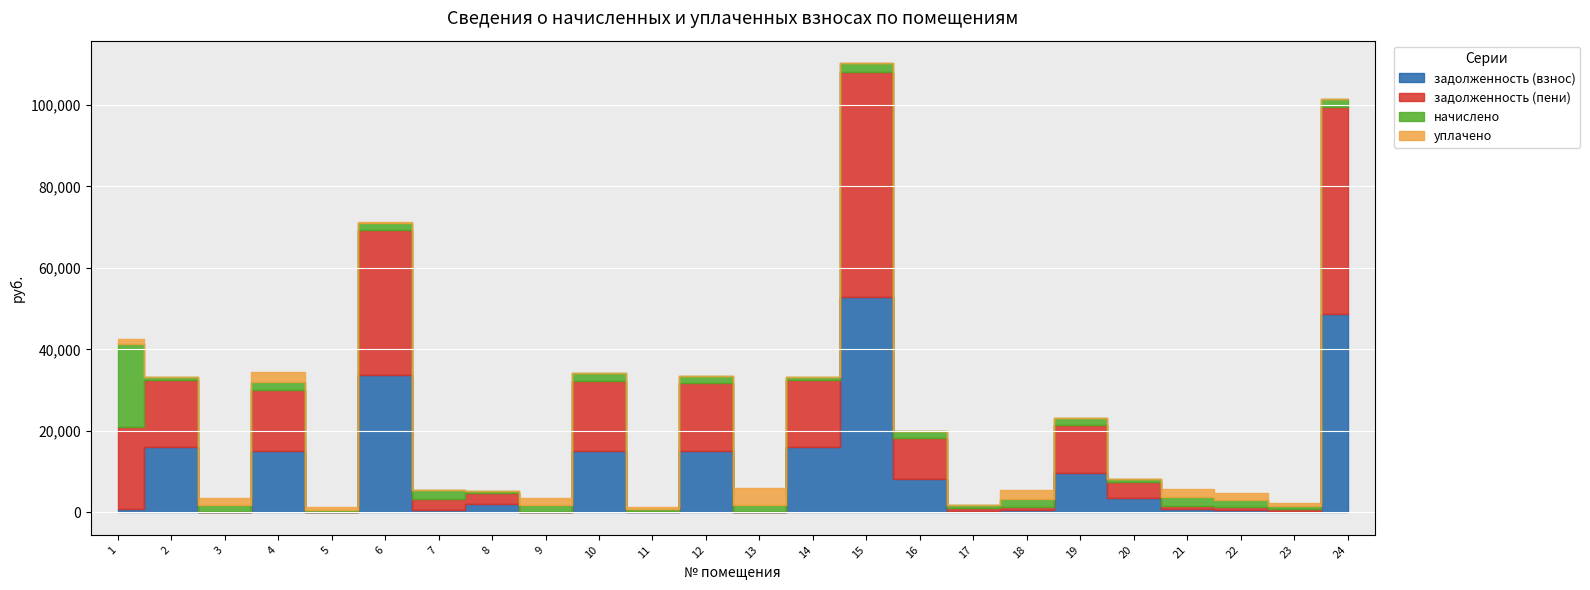

Which label corresponds to the largest value in the chart?

15